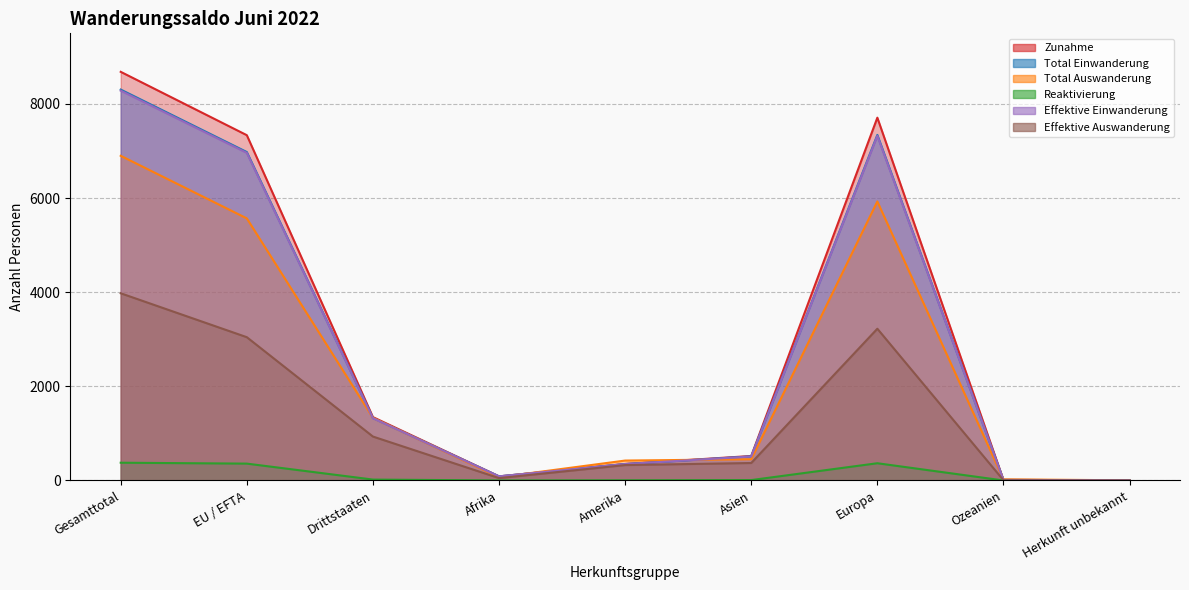

What position from the right is Ozeanien?

2